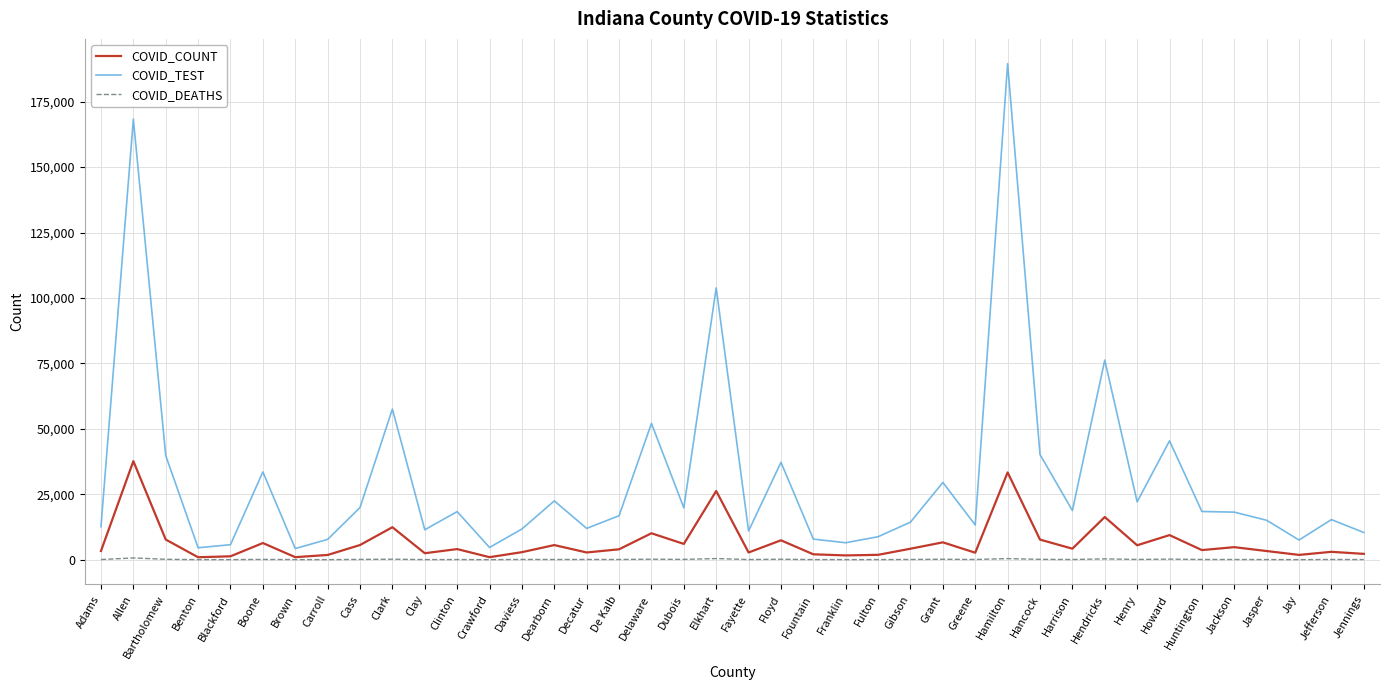

In COVID_COUNT, how many points are lower than both neighbors (excluding endpoints)?

13